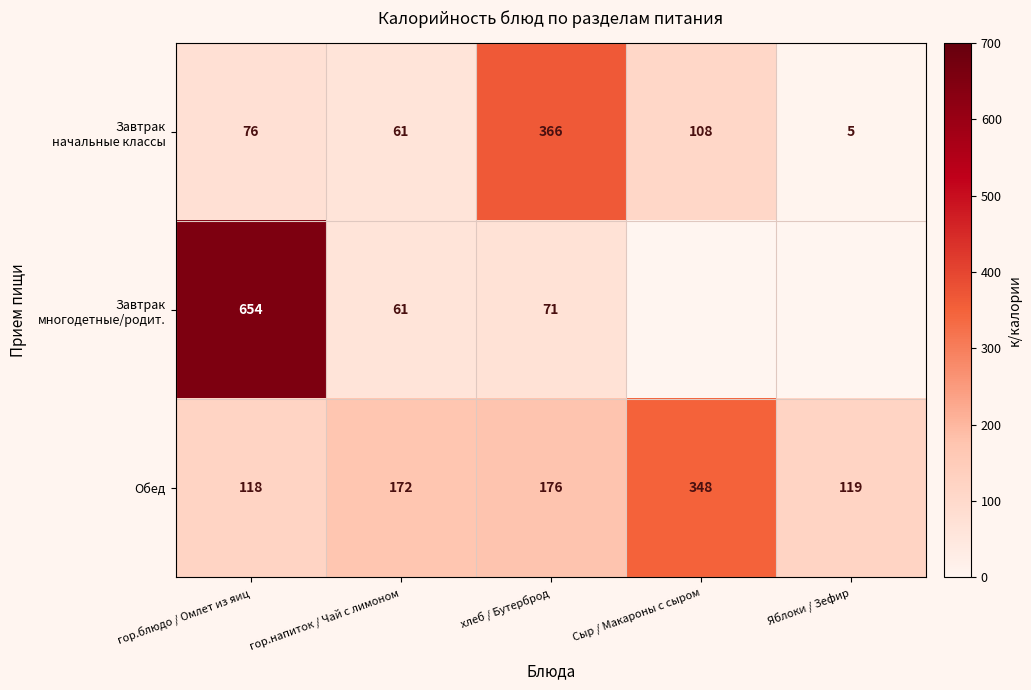

How many data points does each series have?

5